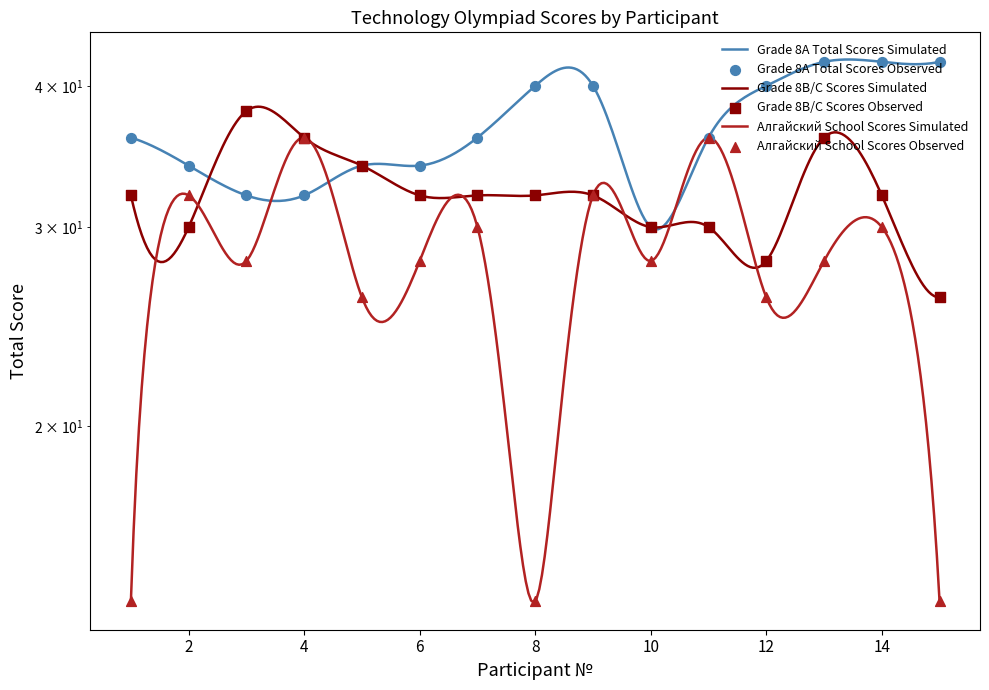

At which category is the sum across all series the highest?

13